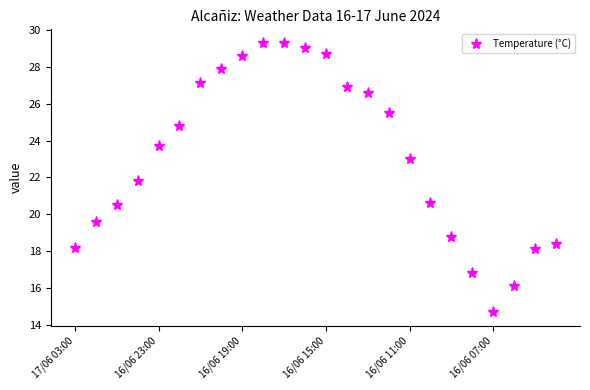

What is the average value?

23.1